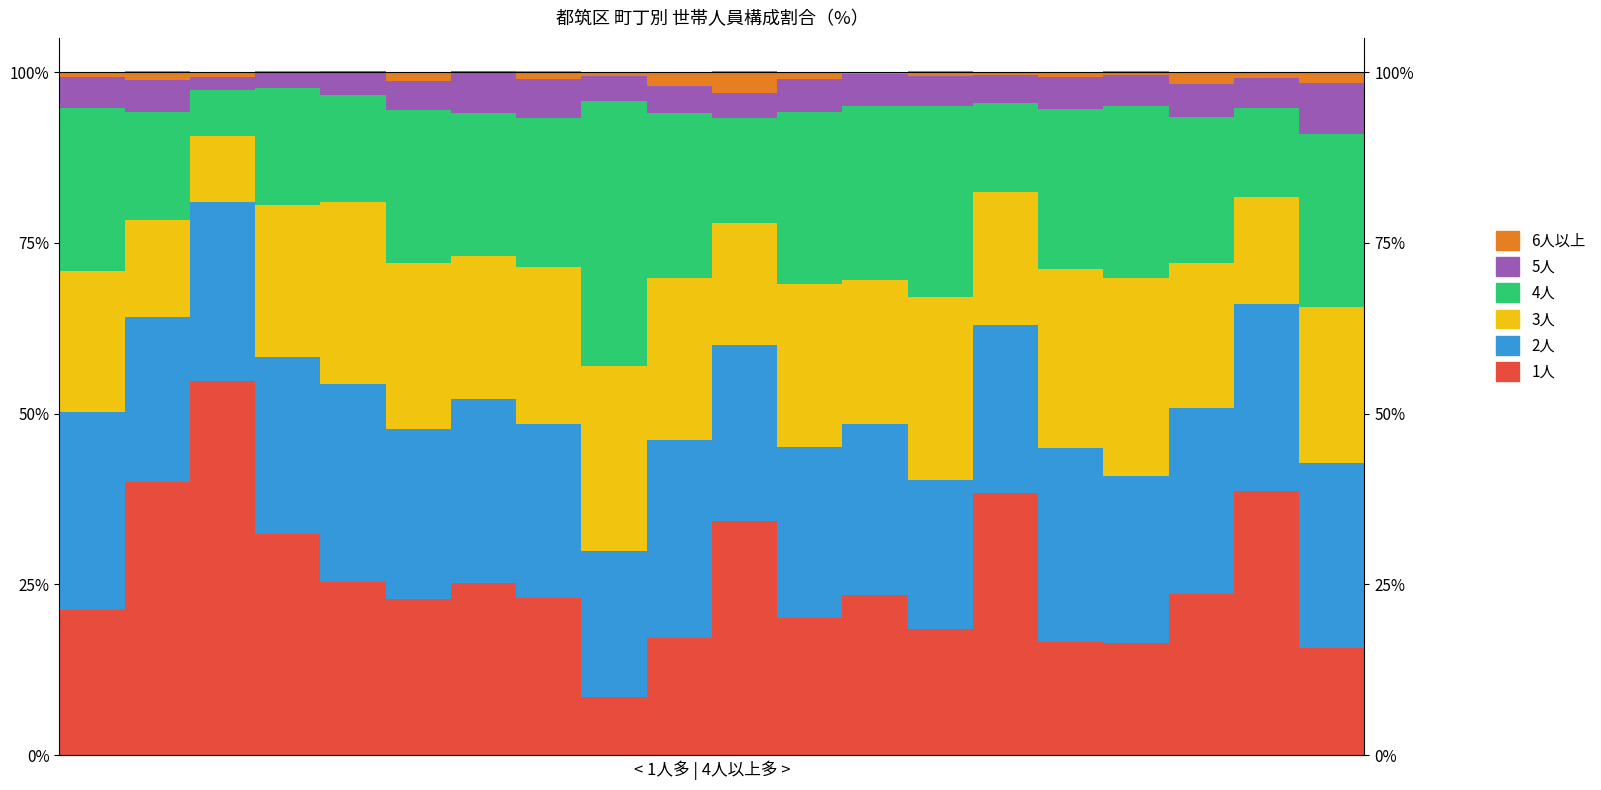

The 2人 series shows 21.3 at 8. True or false?

True